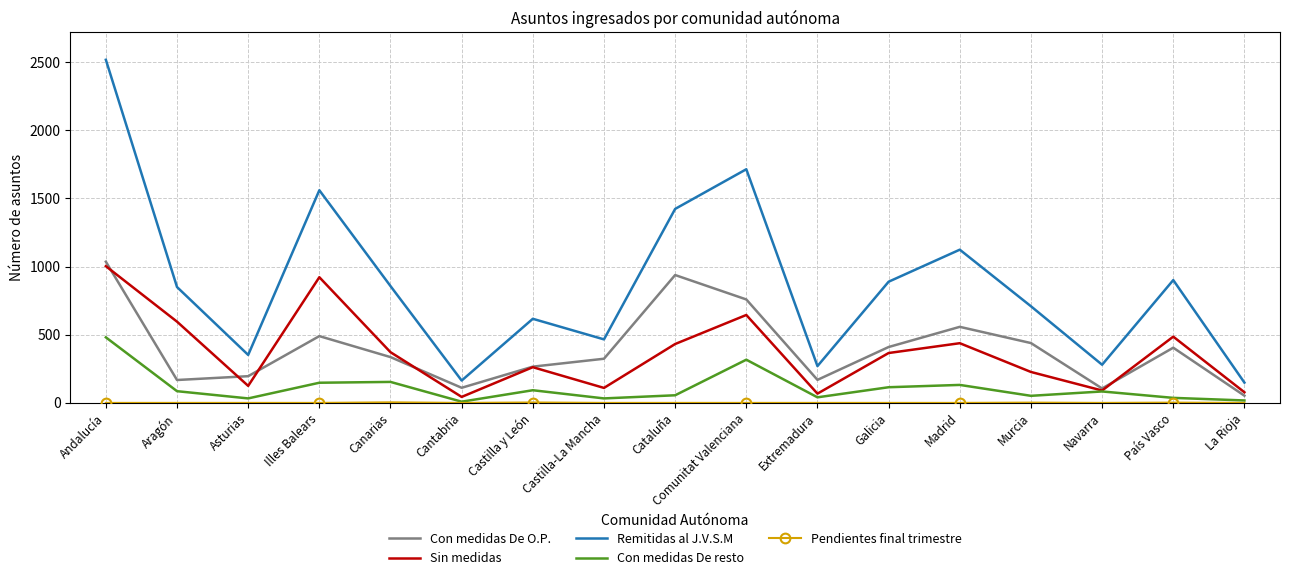

Which series has the widest spread of values?

Remitidas al J.V.S.M